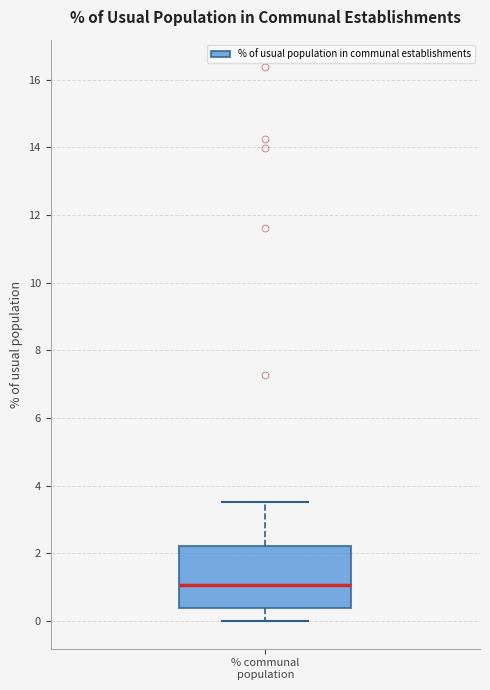

Where does the lower whisker of the box for % communal population end on the y-axis? The values are not printed on the chart, so give them approximately, as read against the axis.

0.0